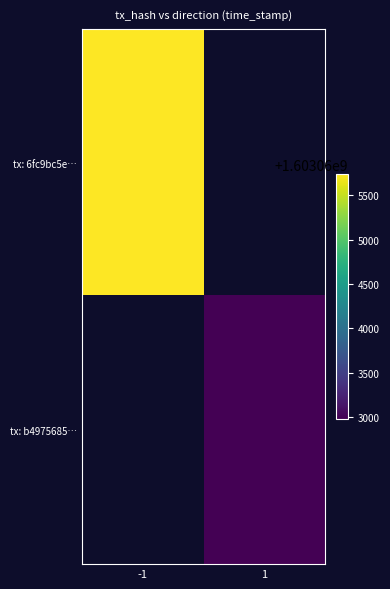

At which label does tx: 6fc9bc5e… reach its minimum?

-1